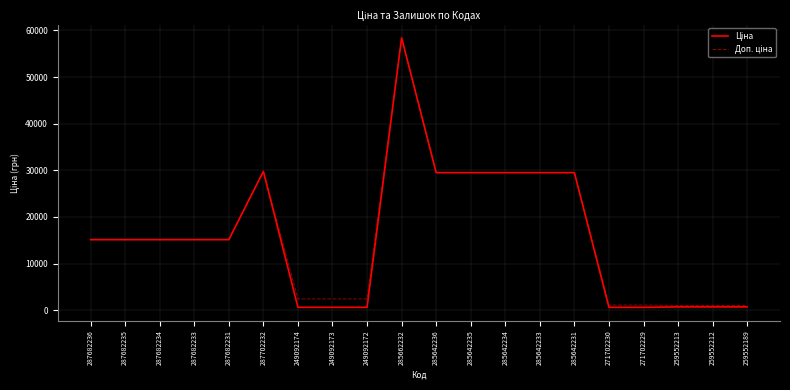

Which category has the highest value across all series?

285662232